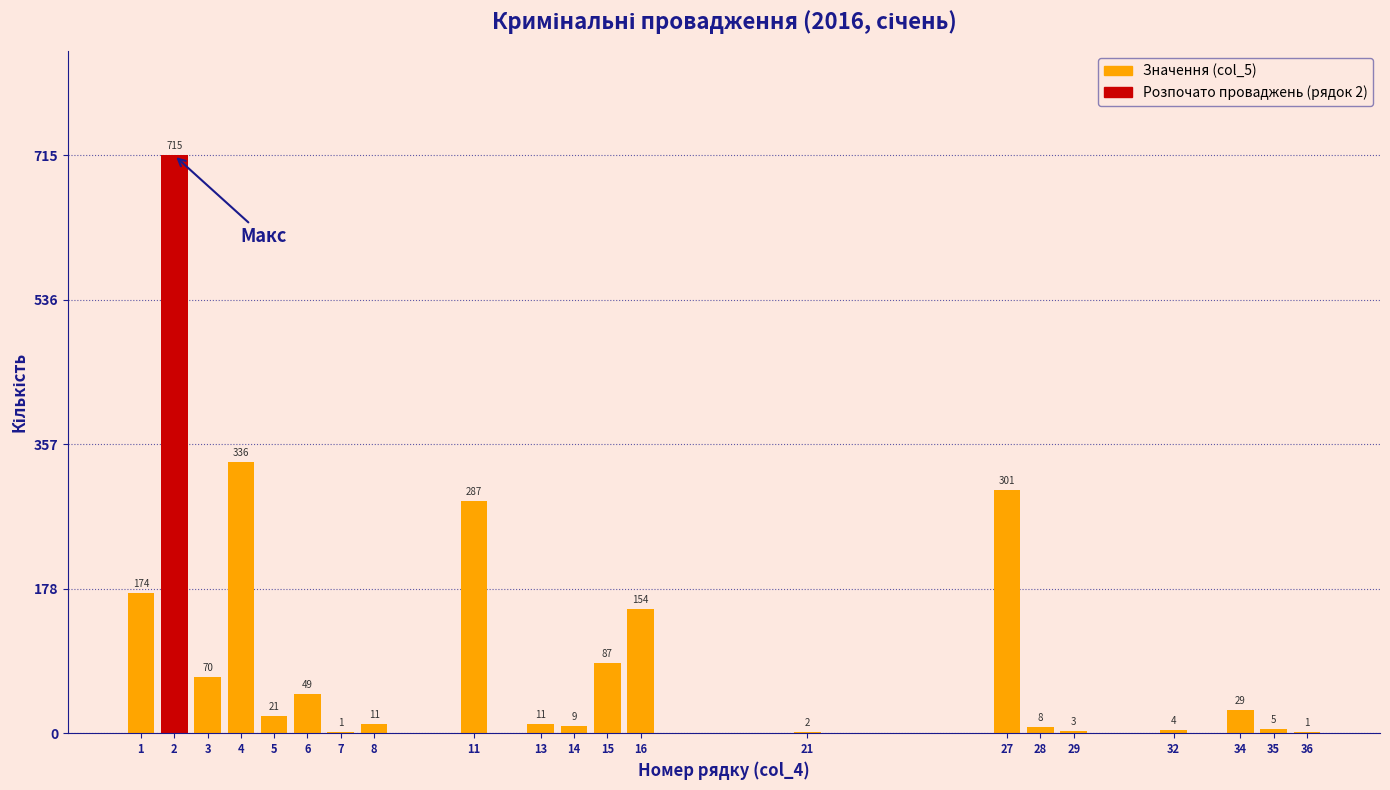

Reading left to right, extract all data points from this chart.

1=174	2=715	3=70	4=336	5=21	6=49	7=1	8=11	11=287	13=11	14=9	15=87	16=154	21=2	27=301	28=8	29=3	32=4	34=29	35=5	36=1